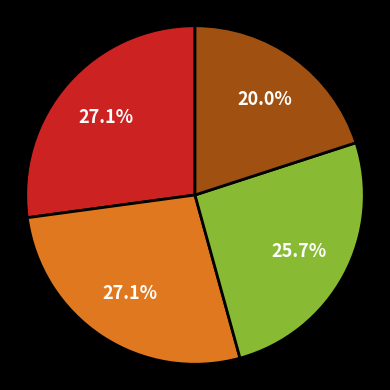

Is there a majority slice in this chart?

No